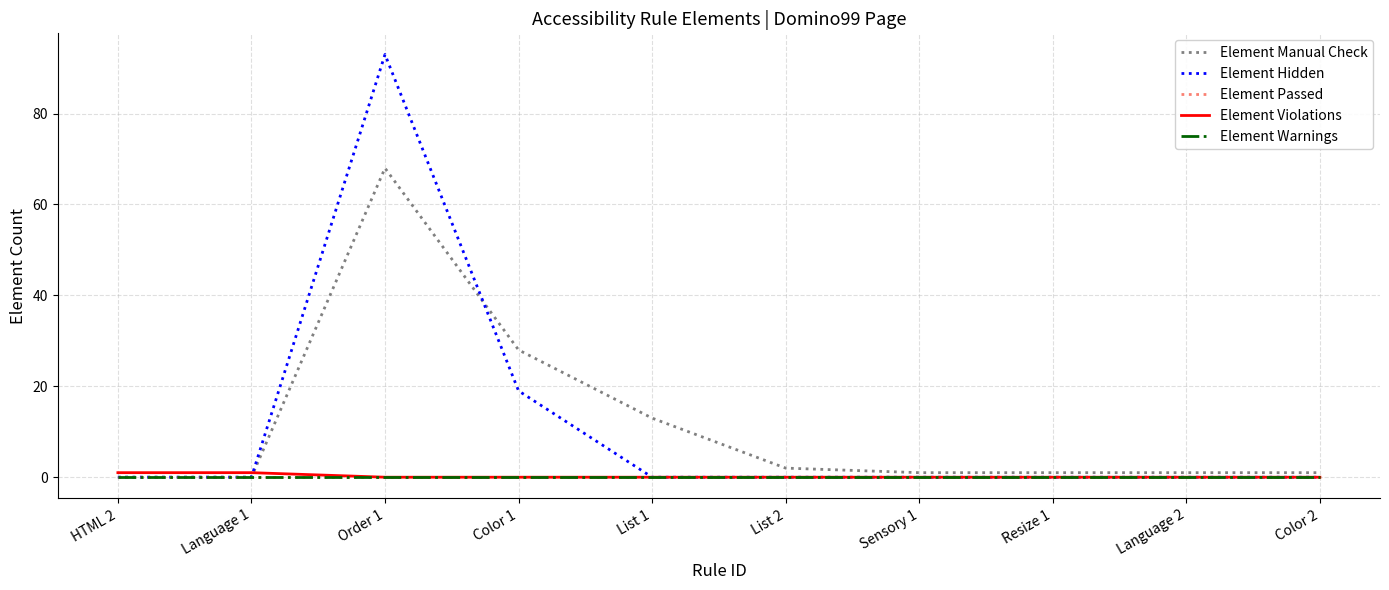

What is the label of the 1st point from the left?

HTML 2